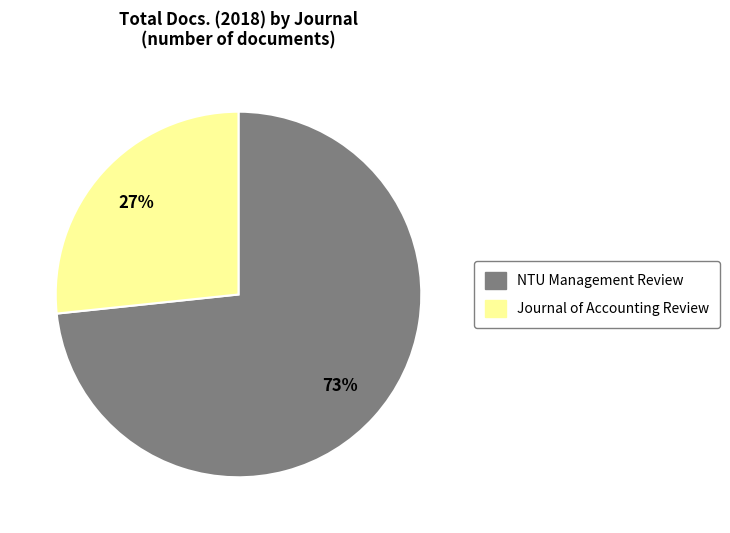

Is there any slice that represents more than half of the pie?

Yes